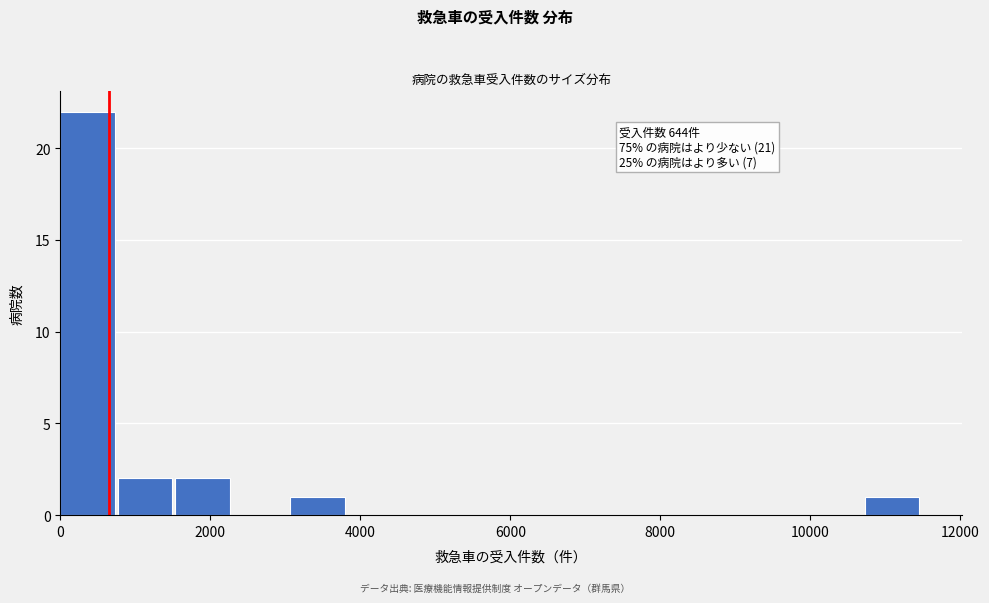

Read against the x-axis, roughly where is the centre of the tallest bar?

400